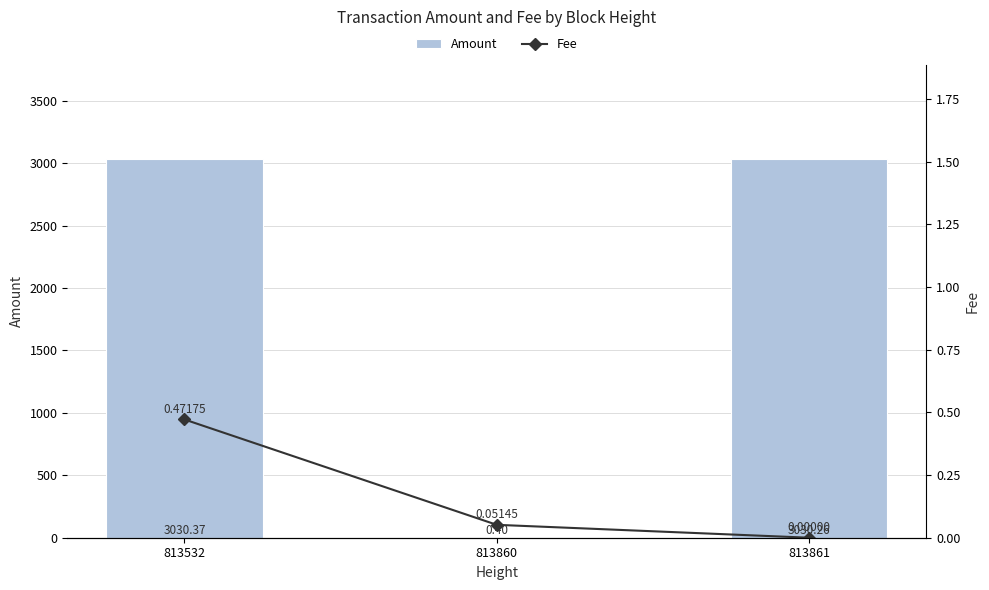

What is the value of the Amount bar at the 3rd from the left?

3030.3